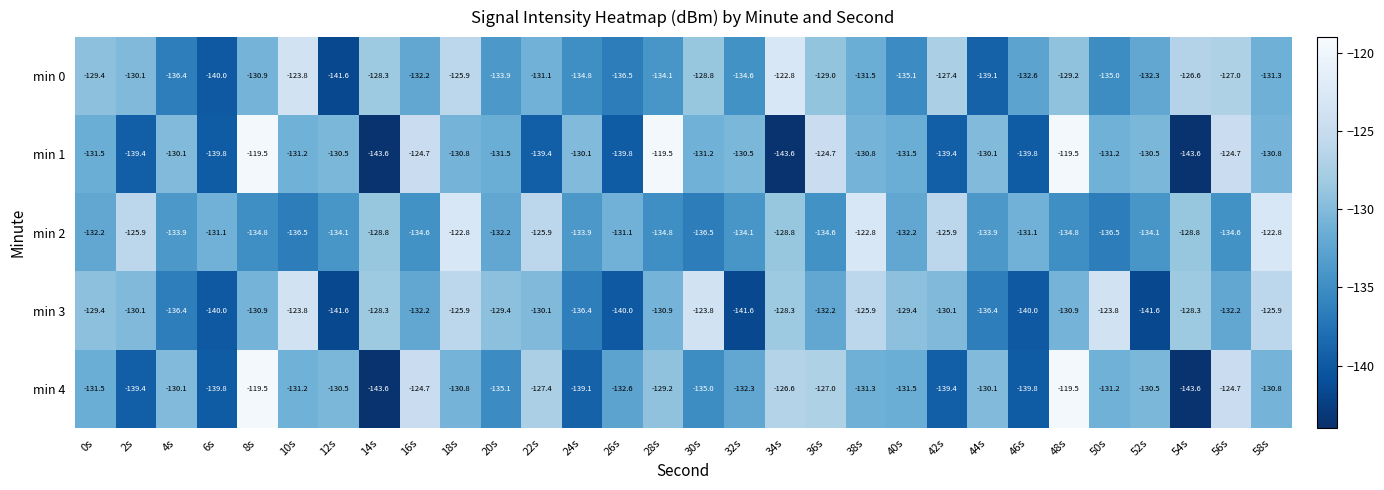

What is the smallest value displayed?

-143.6